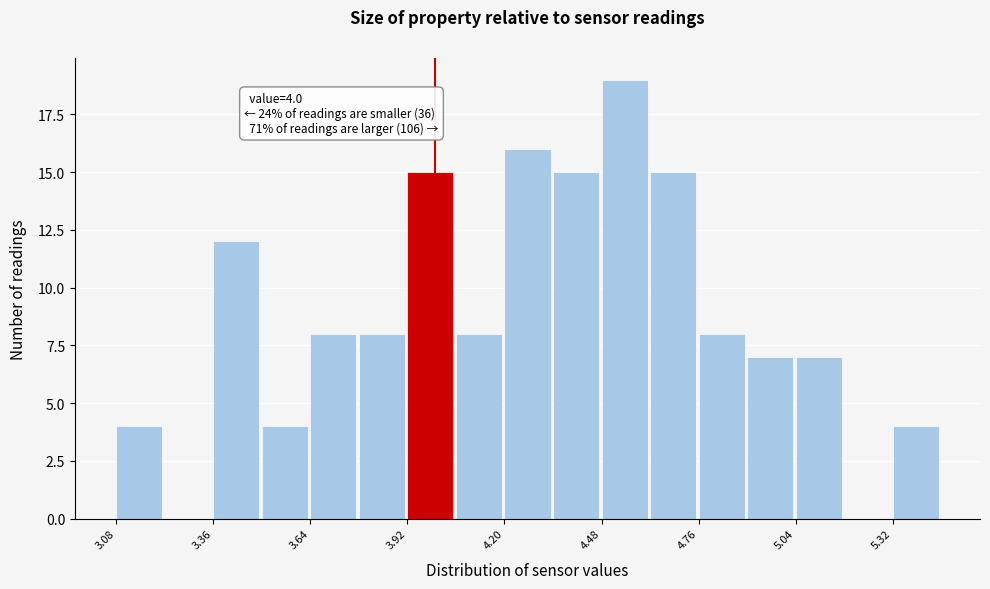

Around what value on the x-axis is the tallest bar? Give the approximate position of its centre, as read against the axis.

4.55